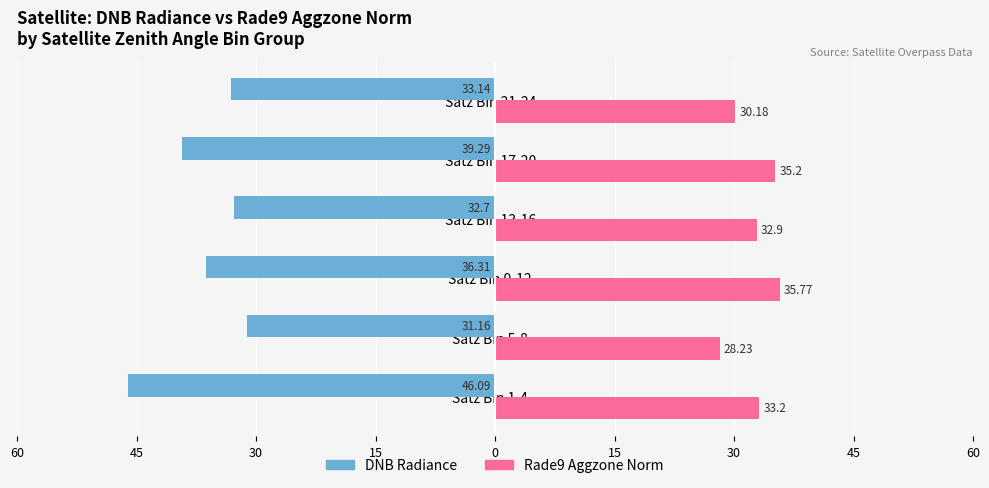

What are all the series names shown in the legend?

DNB Radiance, Rade9 Aggzone Norm